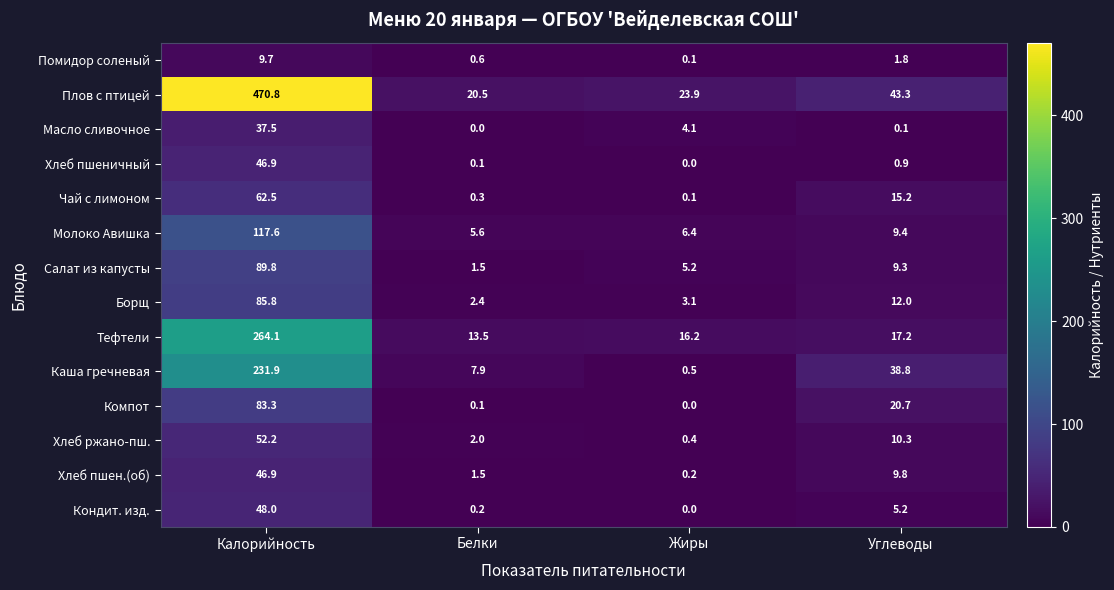

What is the spread (max minus min) of values at Калорийность?

461.1